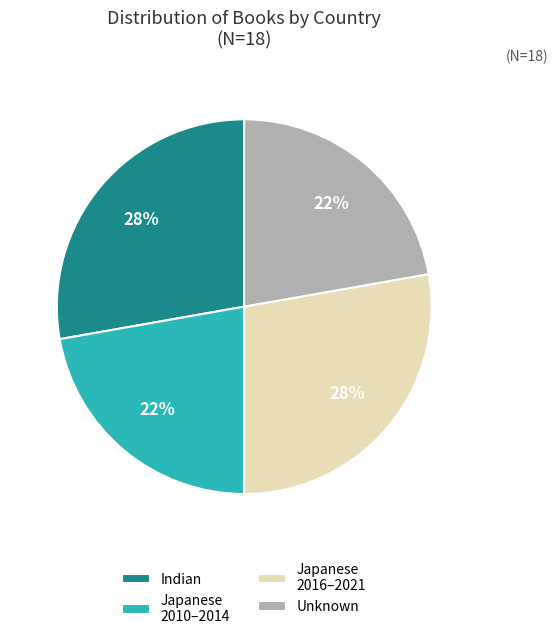

How many segments does this pie chart have?

4